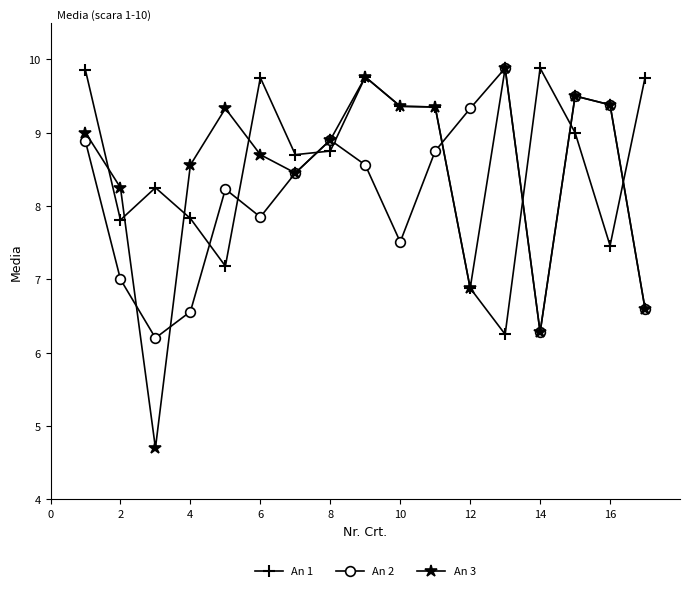

True or false: An 1 and An 2 cross at least once.

True